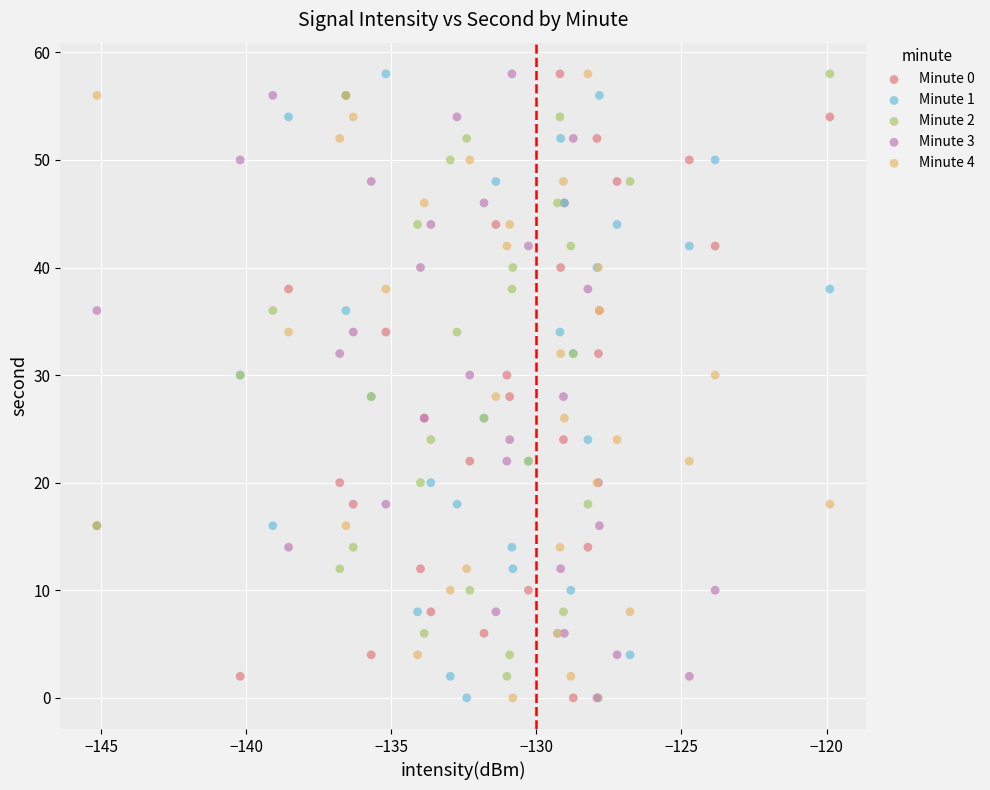

What are all the series names shown in the legend?

Minute 0, Minute 1, Minute 2, Minute 3, Minute 4